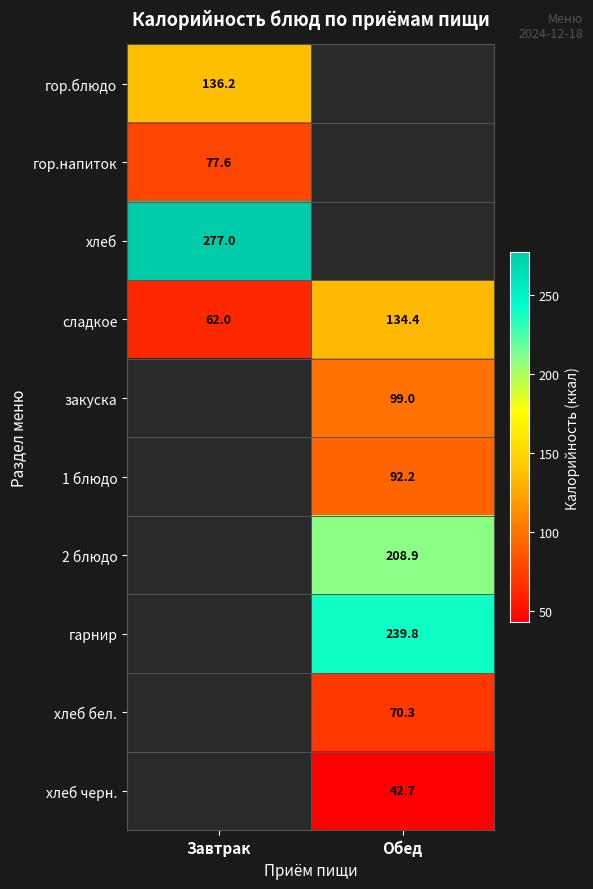

The value of гарнир at Обед is 357.5. True or false?

False